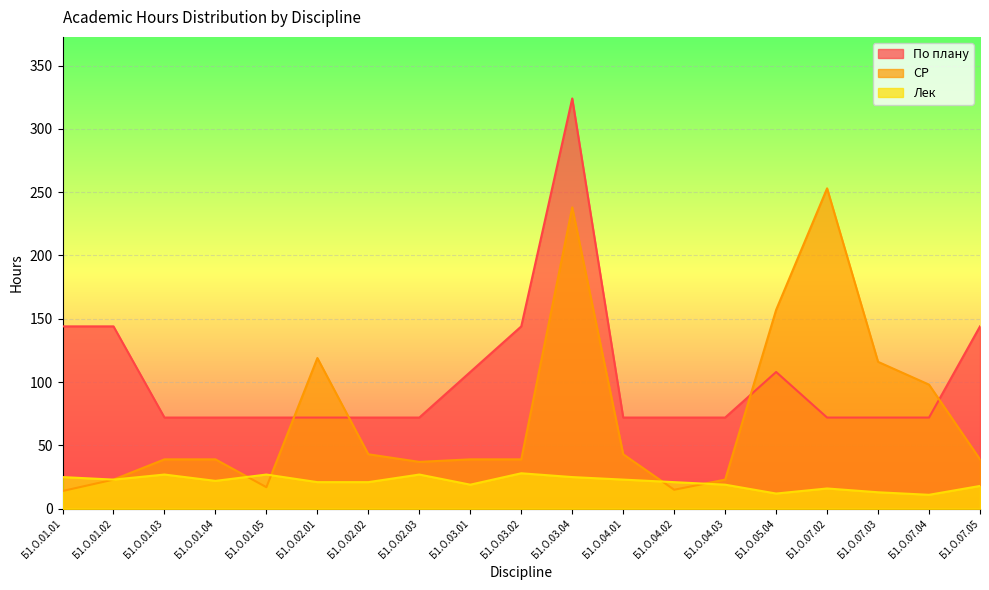

What is the value of the По плану point at the 15th from the left?

108